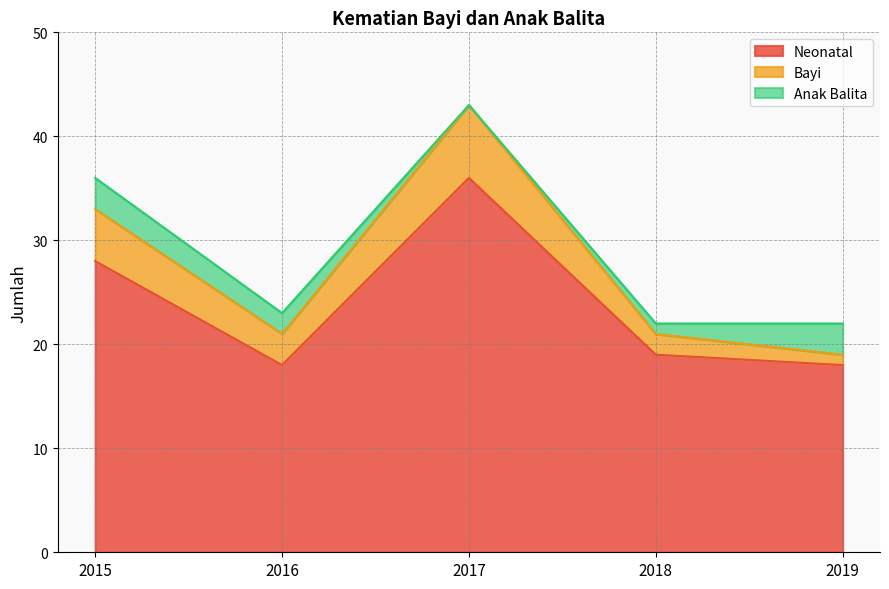

True or false: Bayi and Anak Balita intersect in this chart.

True